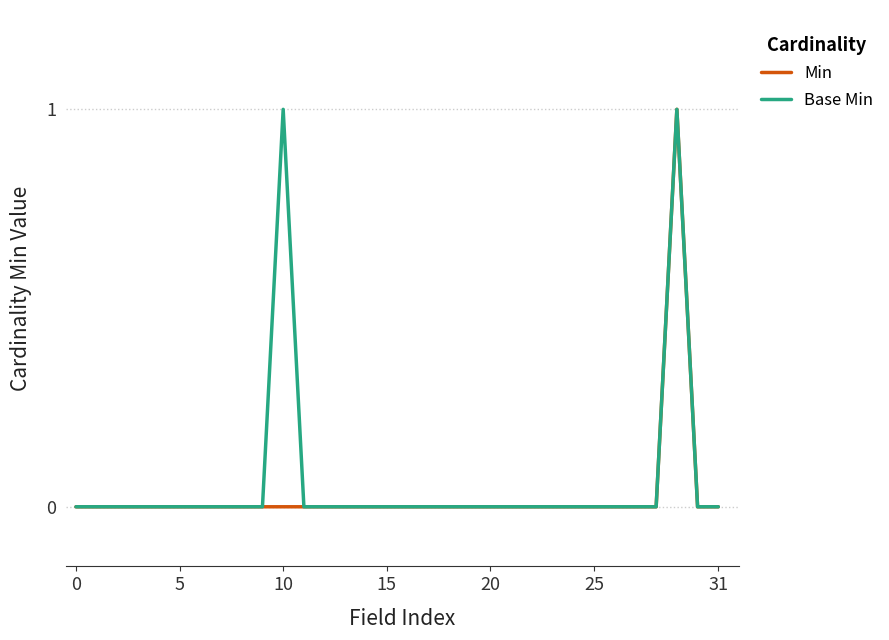

True or false: Min and Base Min cross at least once.

False